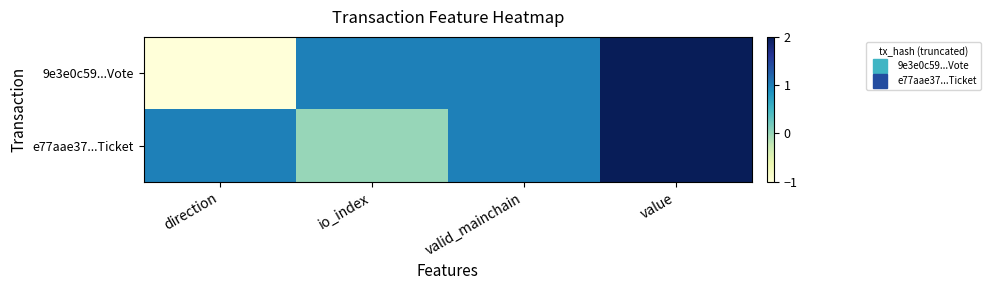

Reading left to right, list all the values displayed in this chart.

9e3e0c59...Vote: direction=-1	io_index=1	valid_mainchain=1	value=2
e77aae37...Ticket: direction=1	io_index=0	valid_mainchain=1	value=2